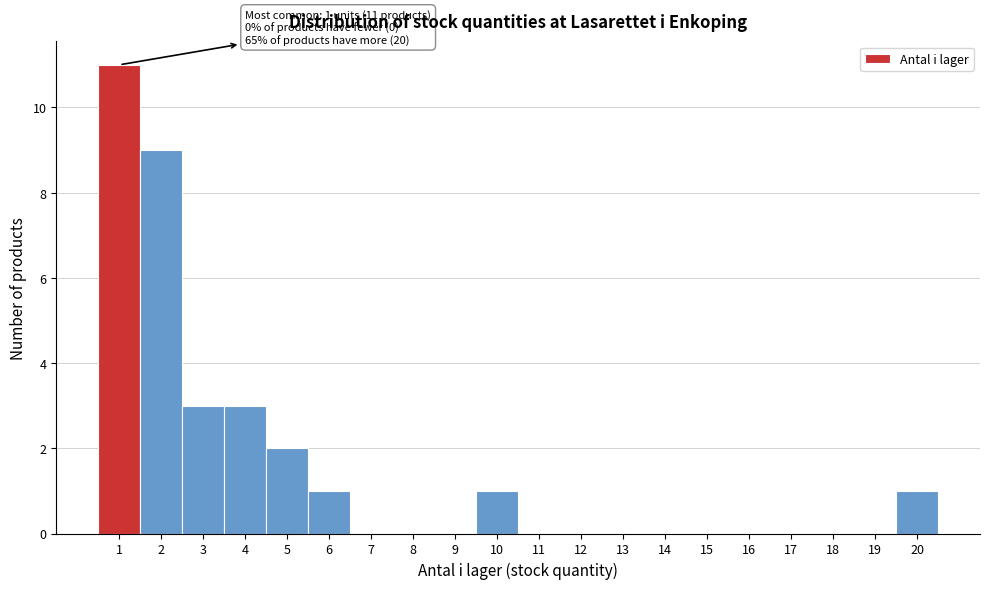

Over which range of the x-axis is the bar tallest?

0.5 to 1.5